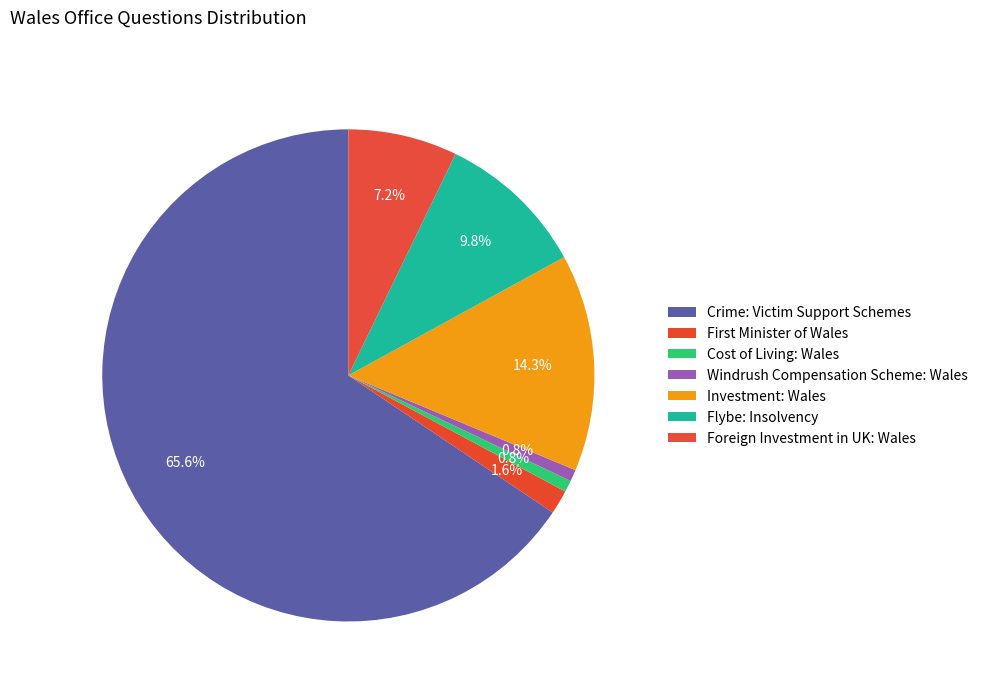

Does any single category account for the majority?

Yes